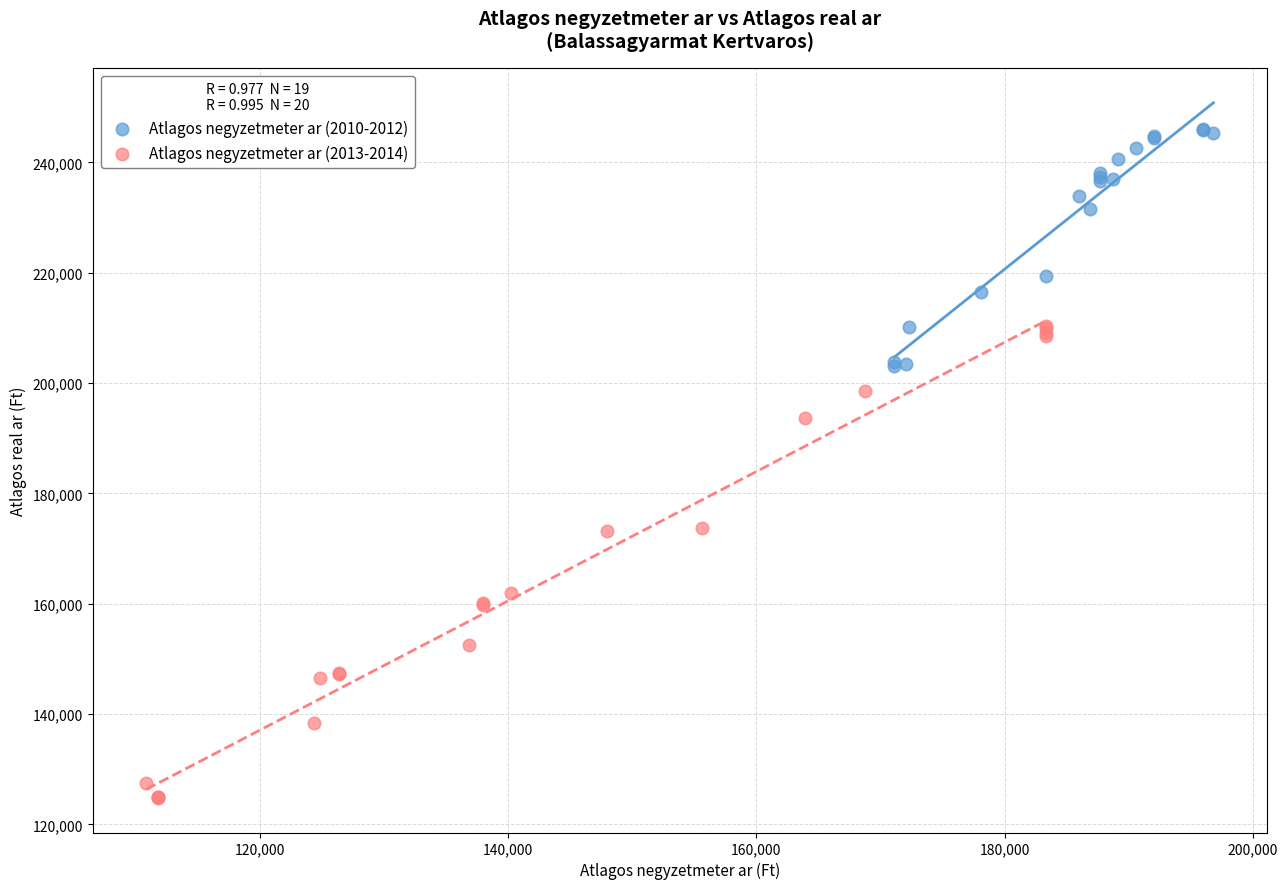

Which series has the widest spread of Y values?

Atlagos negyzetmeter ar (2013-2014)